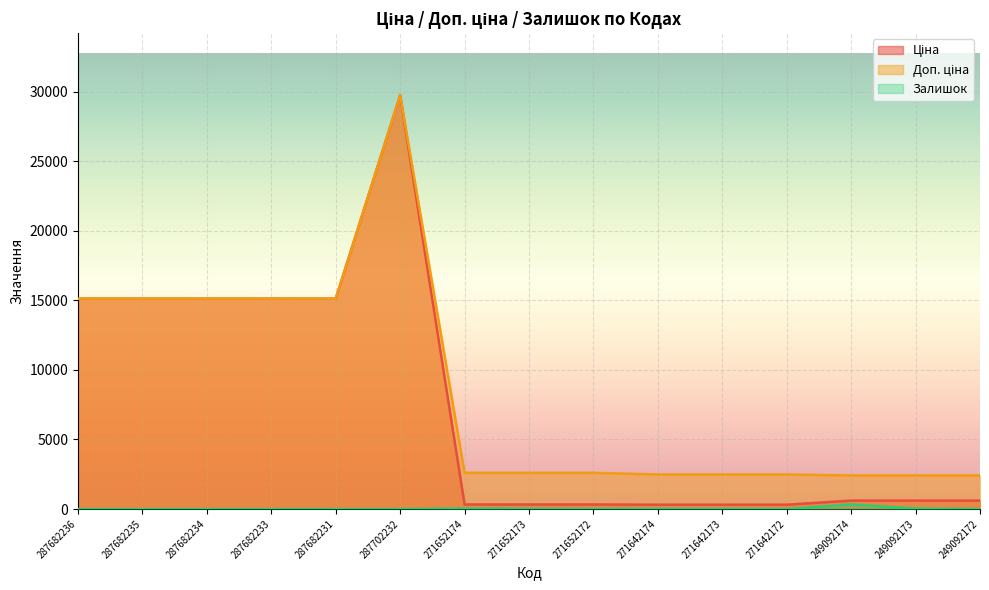

What is the total value across all series at 287682233?

30240.0